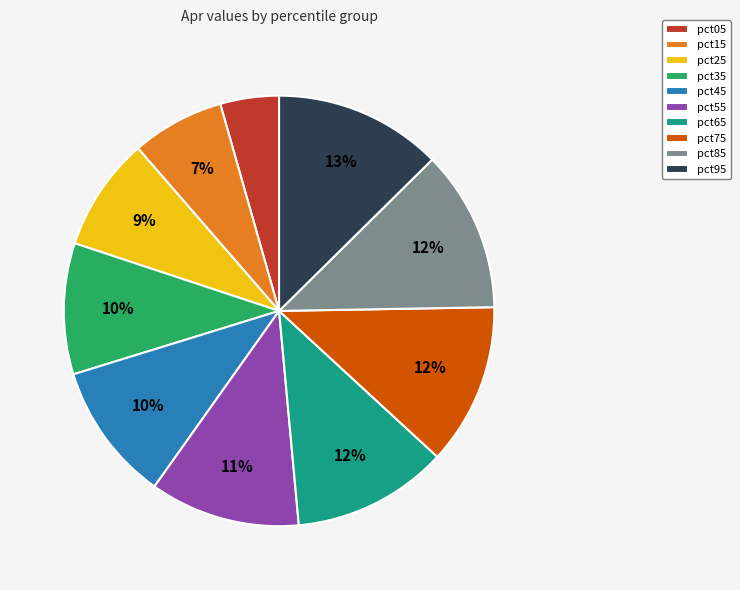

Does pct95 represent more than half of the total?

No